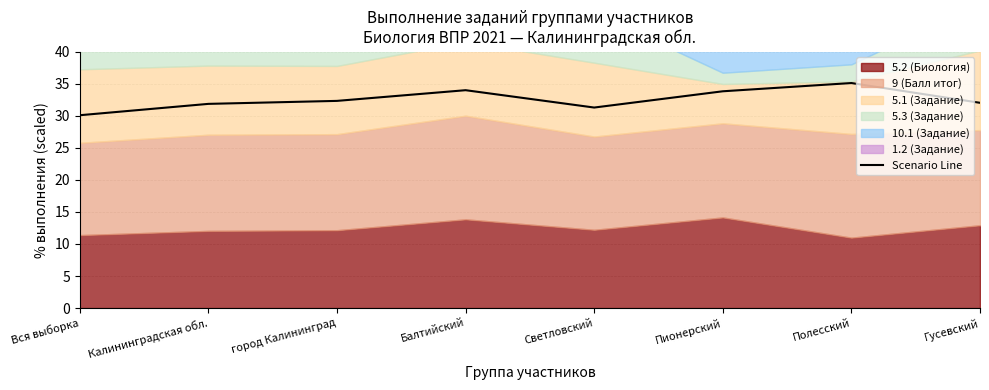

The value at Полесский is 35.1. True or false?

True